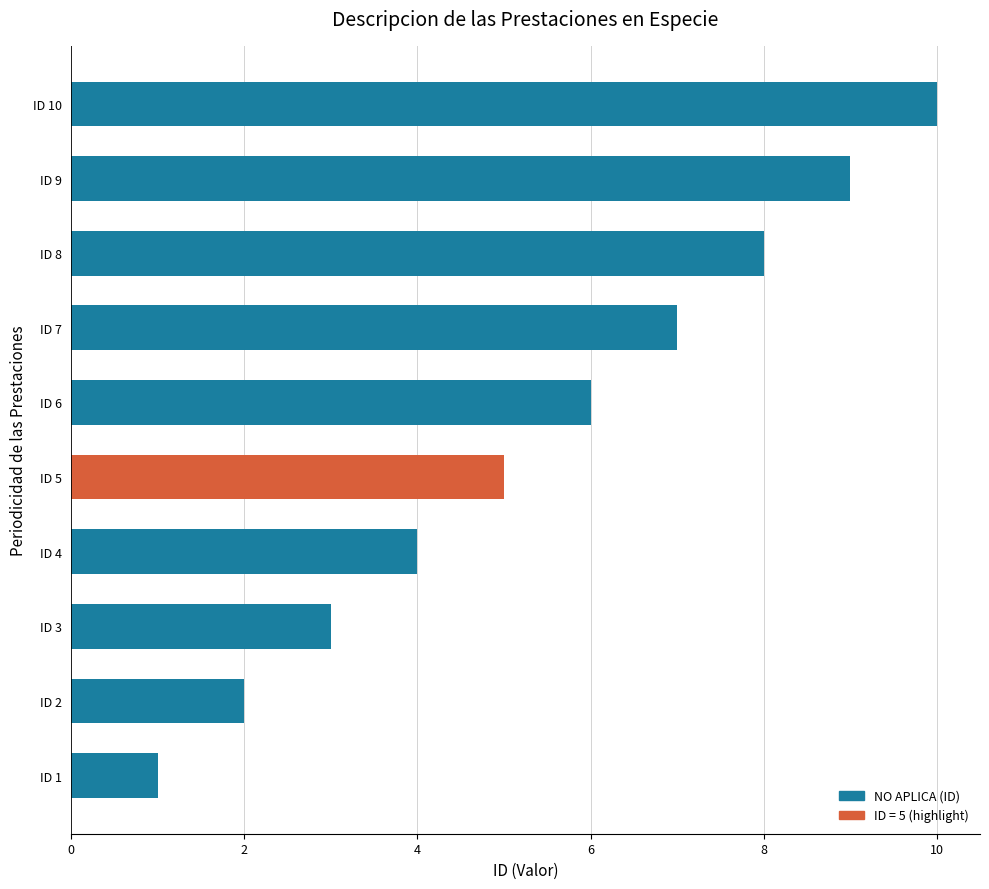

Between ID 3 and ID 4, which is larger?

ID 4